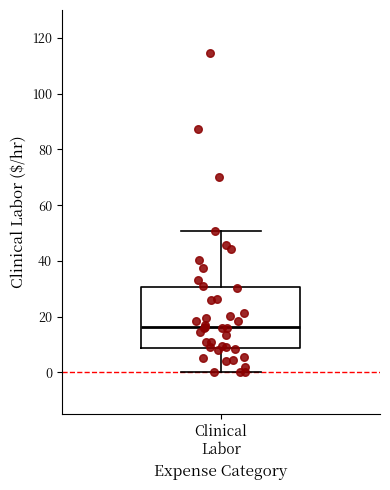

Read this box plot against the y-axis: the position of the median line, the range covered by the box, and the ends of both whiskers. The values are not printed on the chart, so give them approximately, as read against the axis.

median 16, box 8 to 30, whiskers 0 to 50